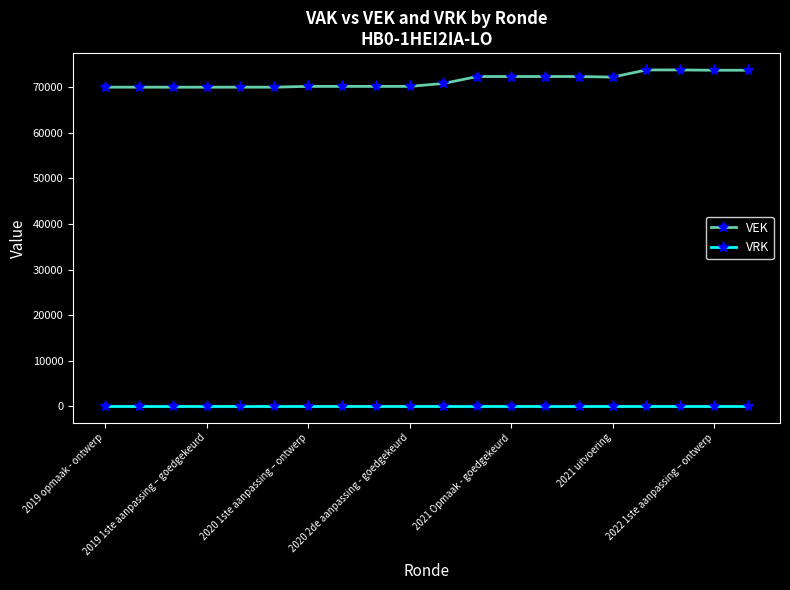

What is the average value of the VEK series?

71474